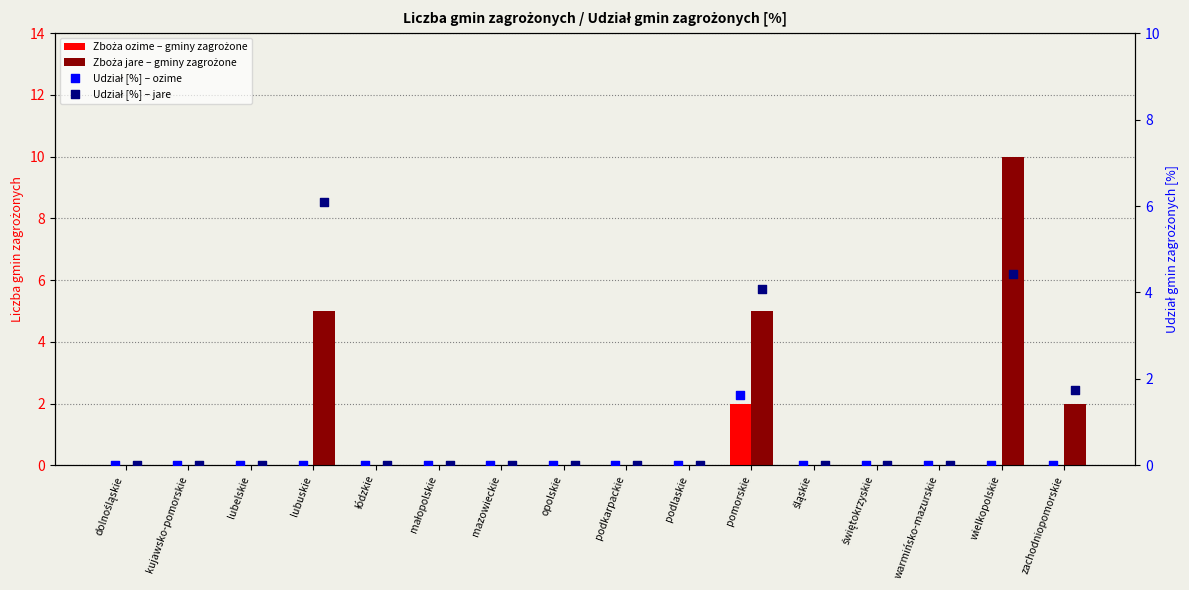

Which series reaches the maximum Y coordinate?

Zboża jare – gminy zagrożone